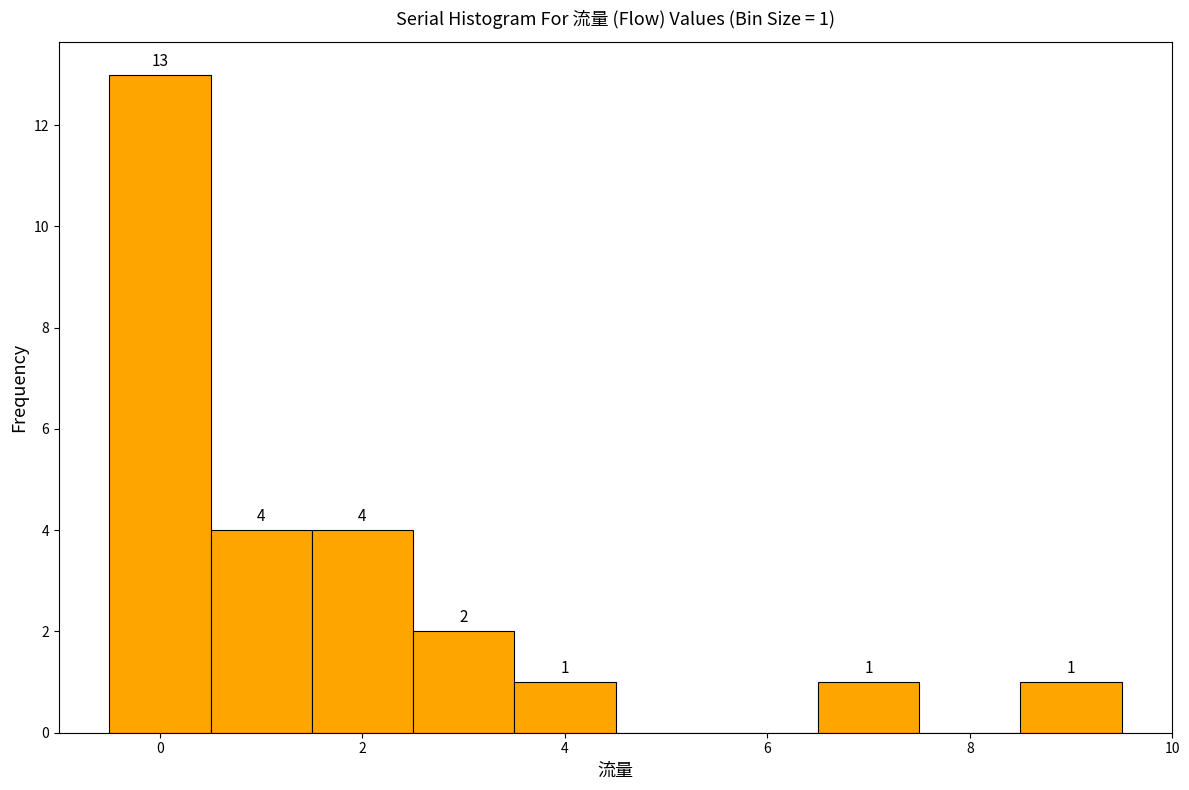

Which range on the x-axis has the tallest bar?

-0.5 to 0.5